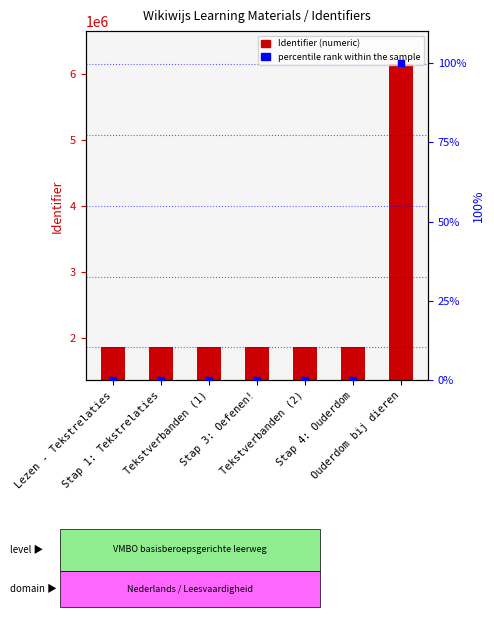

At which category is the sum across all series the highest?

Ouderdom bij dieren